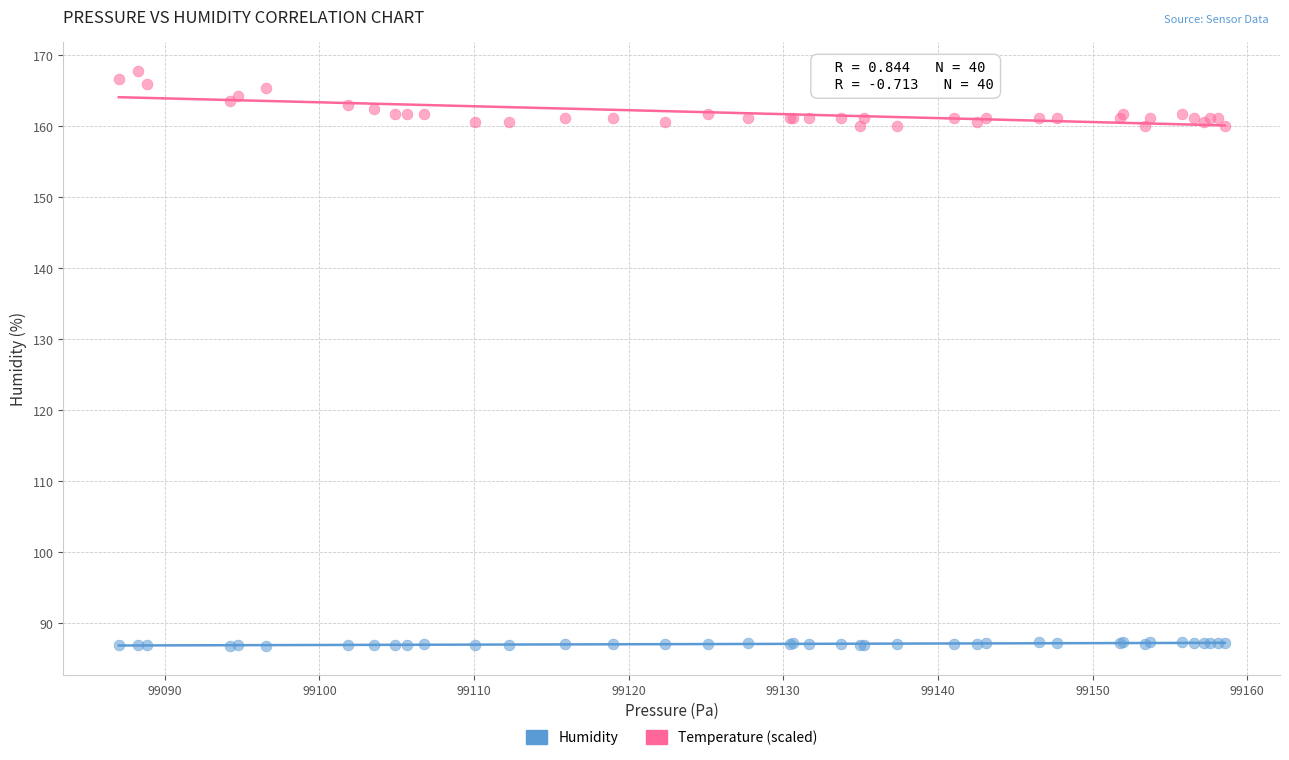

Which series reaches the minimum Y coordinate?

Humidity